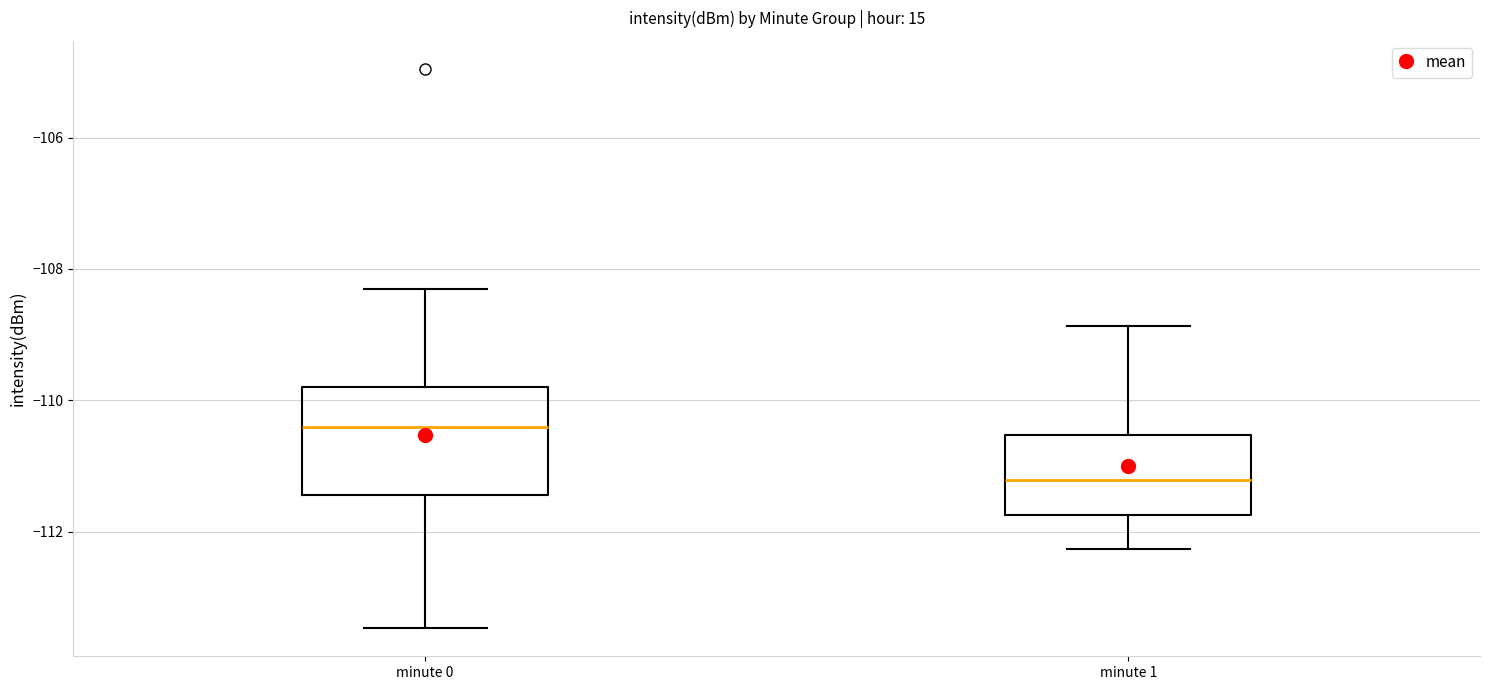

Reading left to right, transcribe this box plot: for each box, give where its median line is, the range the box spans, and where its two whiskers end, as read against the y-axis. The values are not printed on the chart, so give them approximately, as read against the axis.

minute 0: median -110.4, box -111.4 to -109.8, whiskers -113.4 to -108.4
minute 1: median -111.2, box -111.8 to -110.6, whiskers -112.2 to -108.8